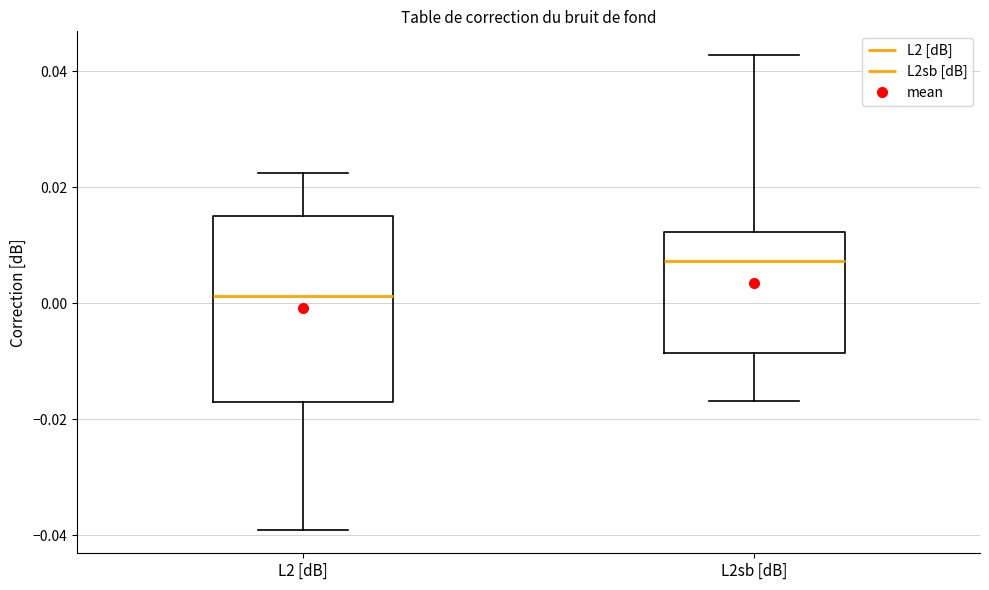

Where does the median line of the box for L2sb [dB] sit on the y-axis? The values are not printed on the chart, so give them approximately, as read against the axis.

0.008